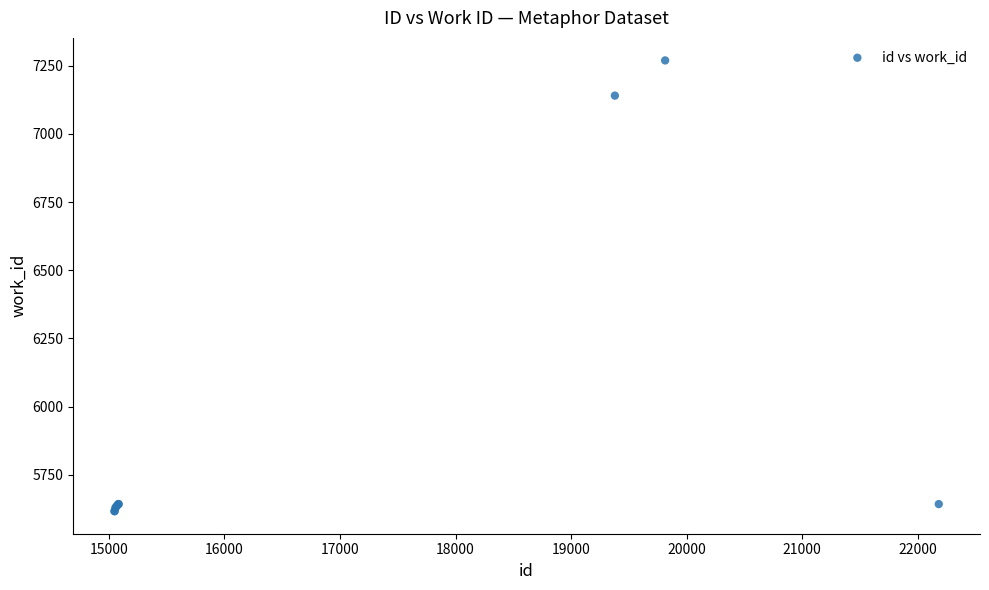

What Y value in the scatter plot is closest to 6443?

7140